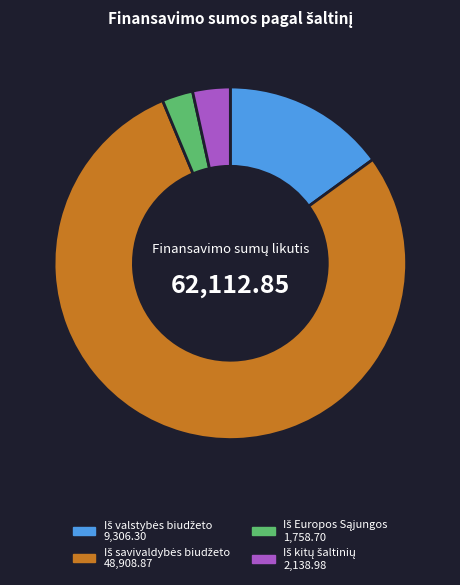

Does any single category account for the majority?

Yes